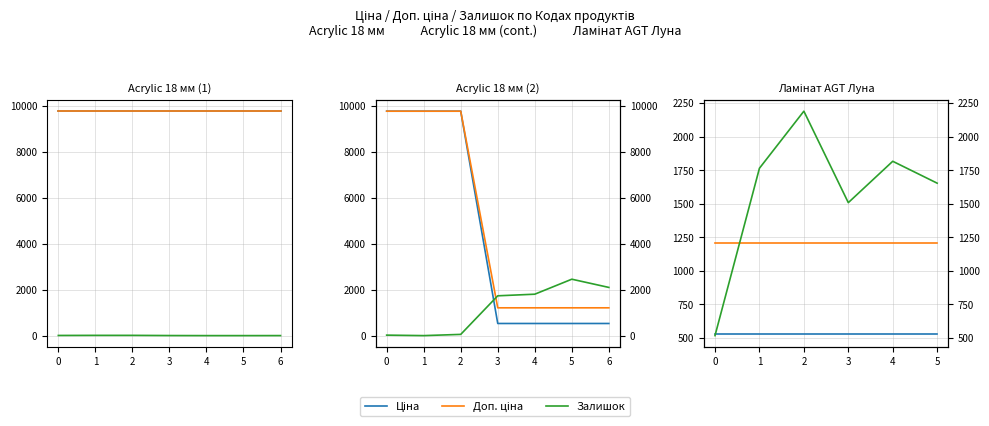

Which series ends up on top after the final intersection of Залишок and Доп. ціна?

Залишок